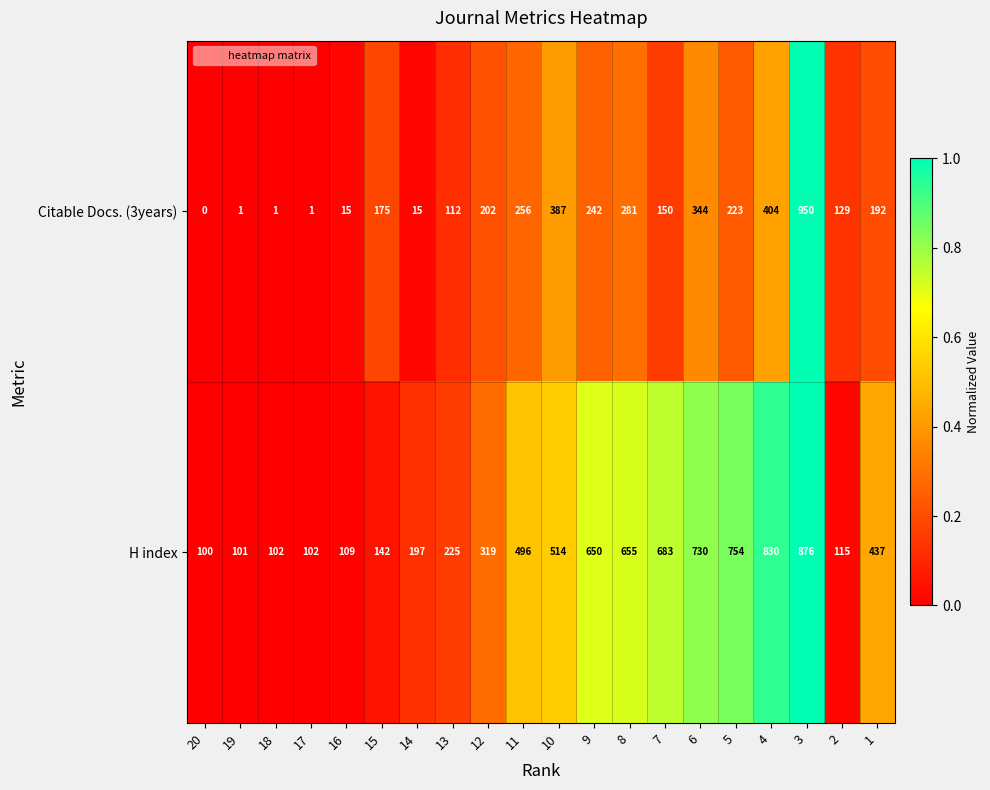

At which category is the sum across all series the highest?

3